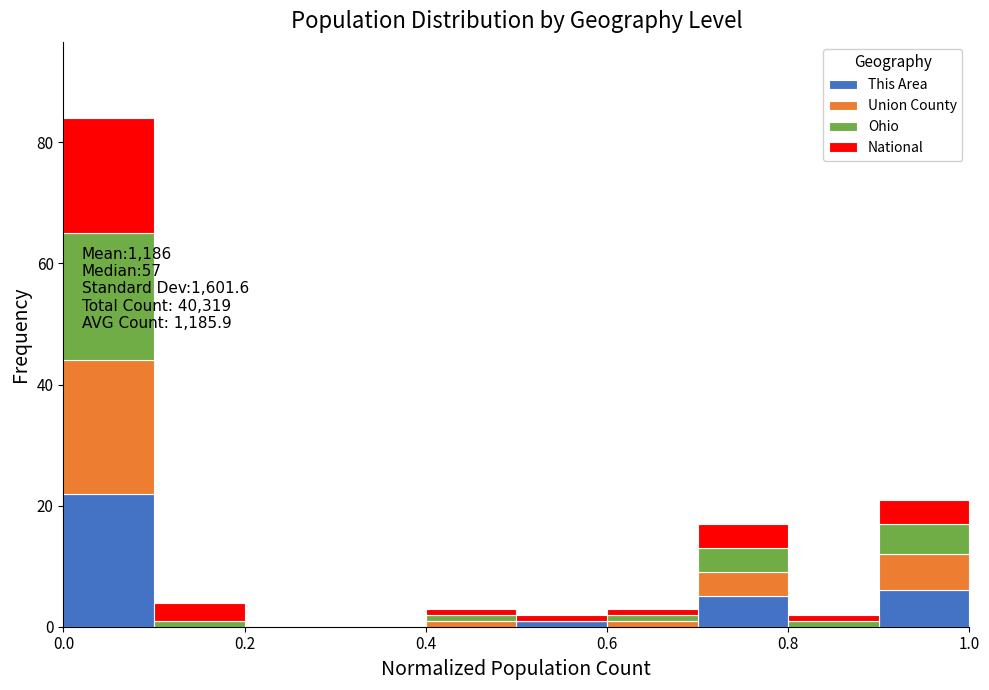

Which range on the x-axis has the tallest stacked bar (by total height)?

0.0 to 0.1